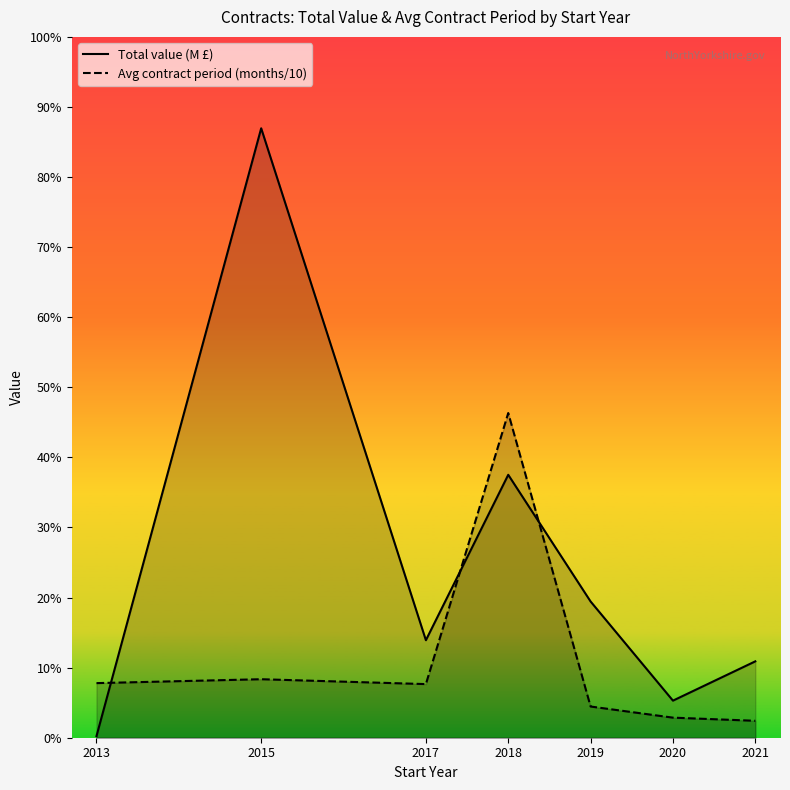

How many times do Total value (M £) and Avg contract period (months/10) cross each other?

3